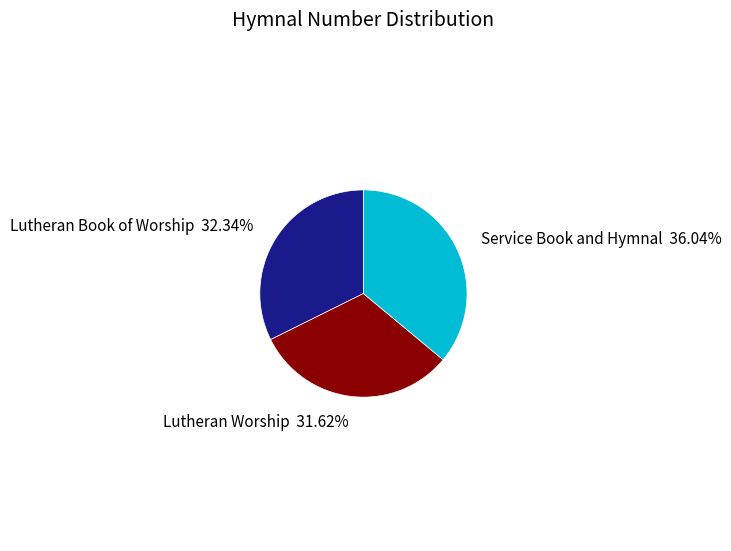

Which category has the biggest portion of the pie?

Service Book and Hymnal